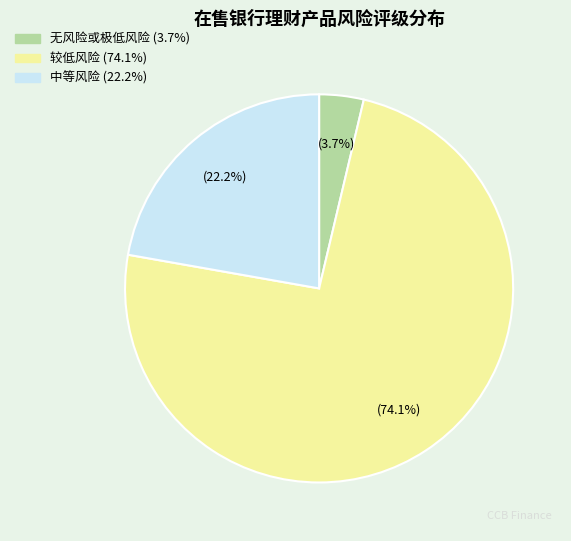

Between 较低风险 and 无风险或极低风险, which is larger?

较低风险